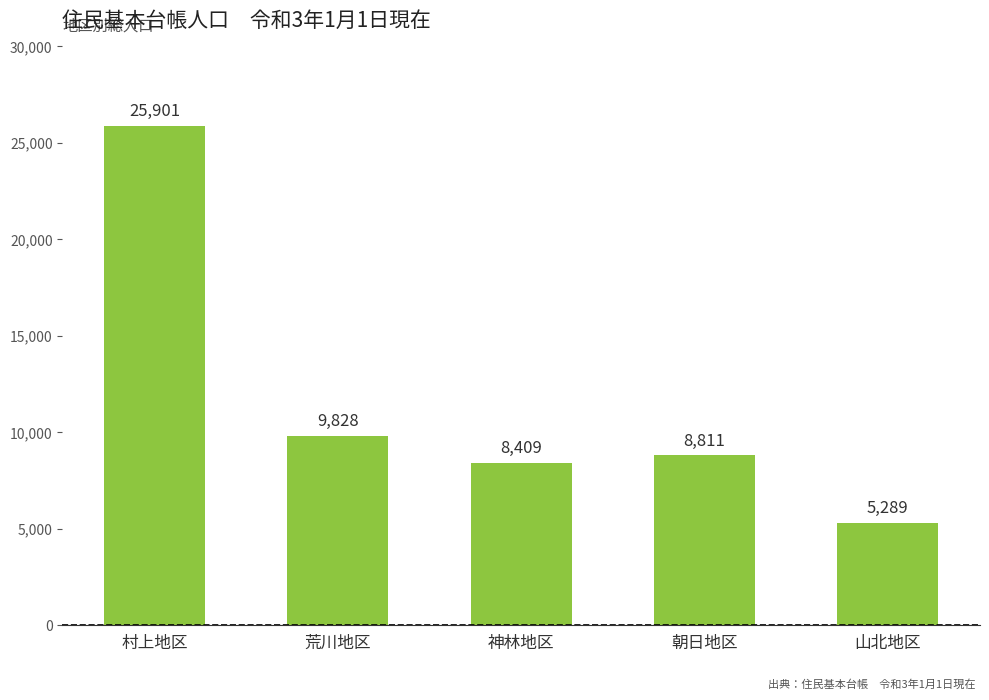

Where does the data first go above 8811?

村上地区